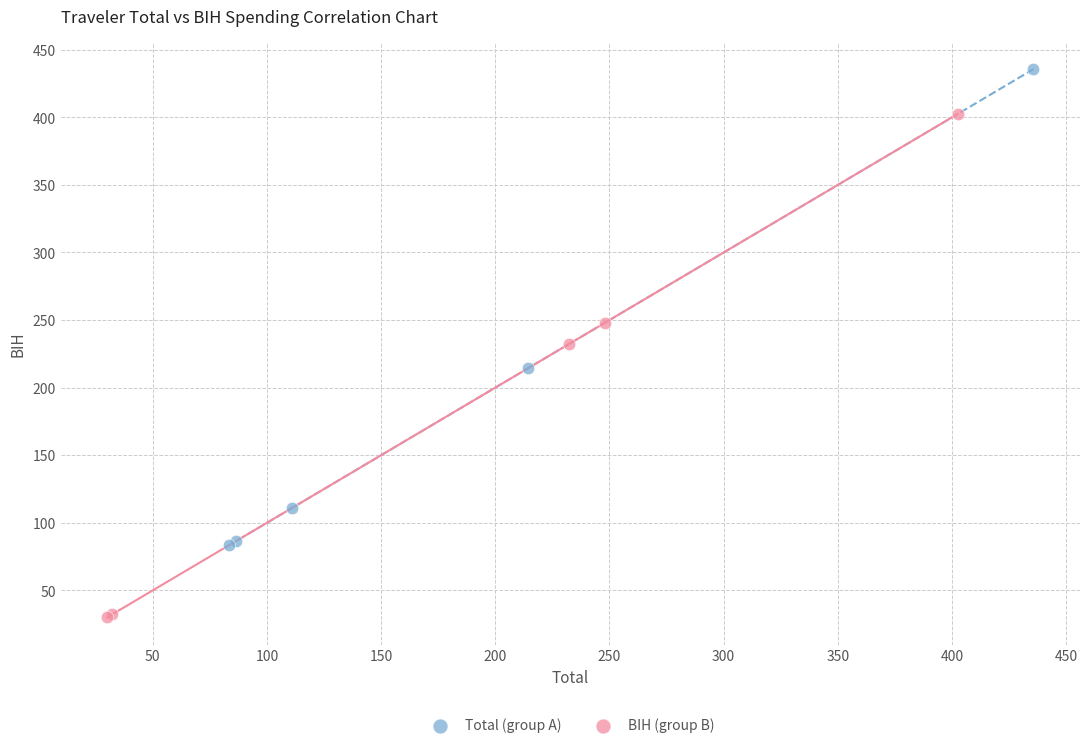

Which series reaches the minimum Y coordinate?

BIH (group B)